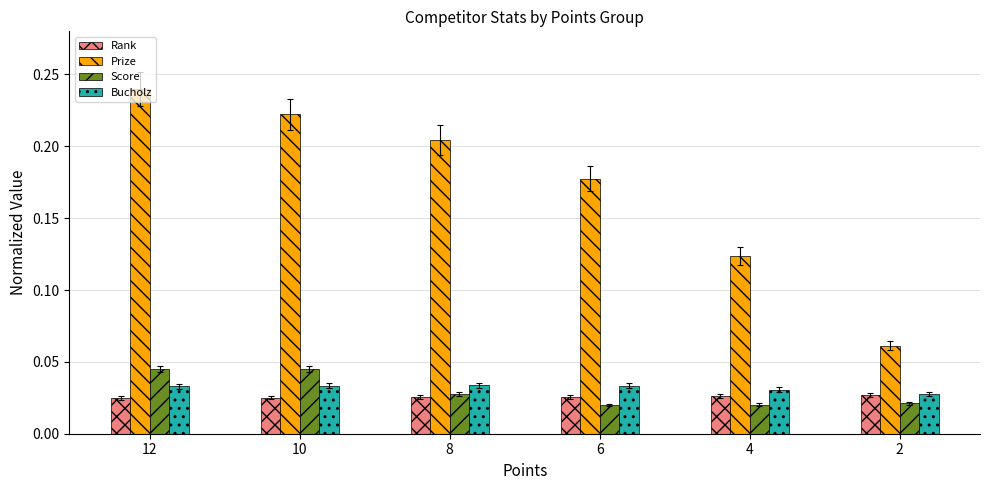

Which series changed the most between 6 and 2?

Prize